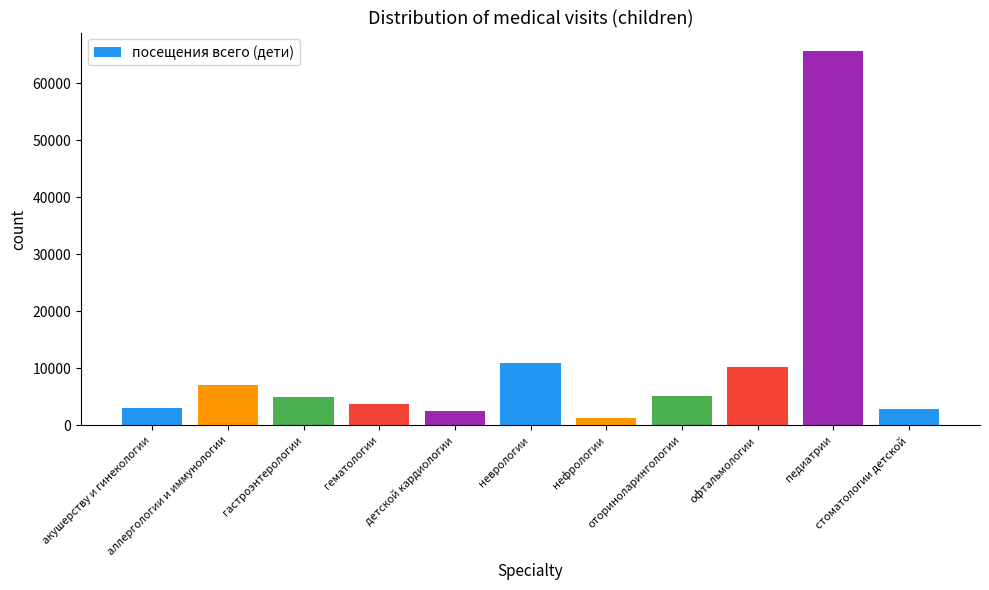

How many data points are less than 5062?

5